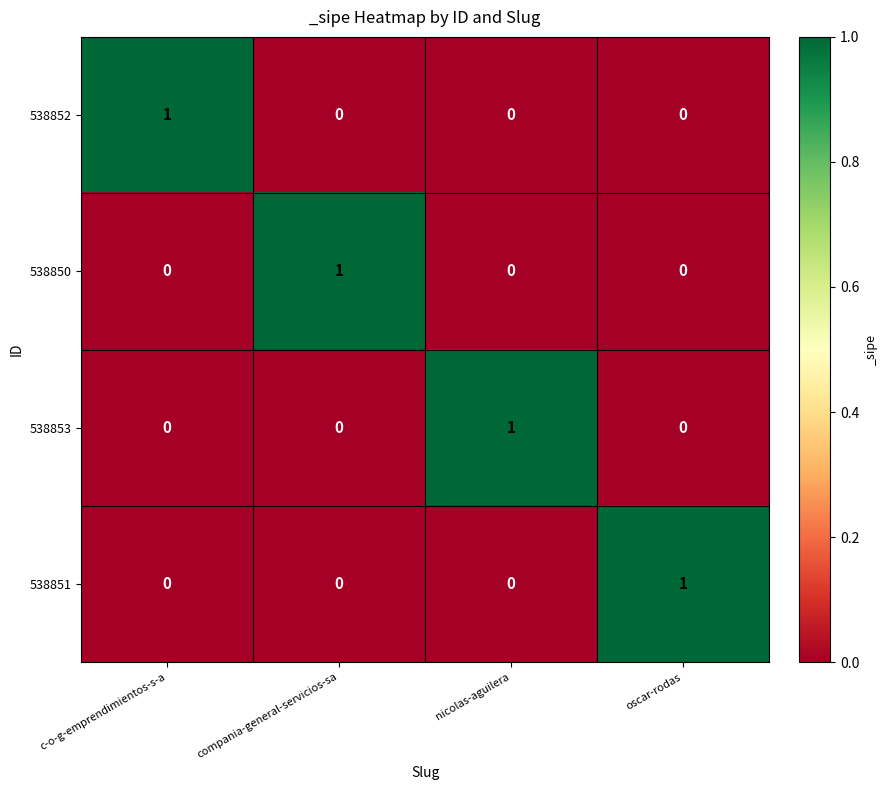

Reading right to left, what are all the values shown in this chart?

538852: 0	0	0	1
538850: 0	0	1	0
538853: 0	1	0	0
538851: 1	0	0	0